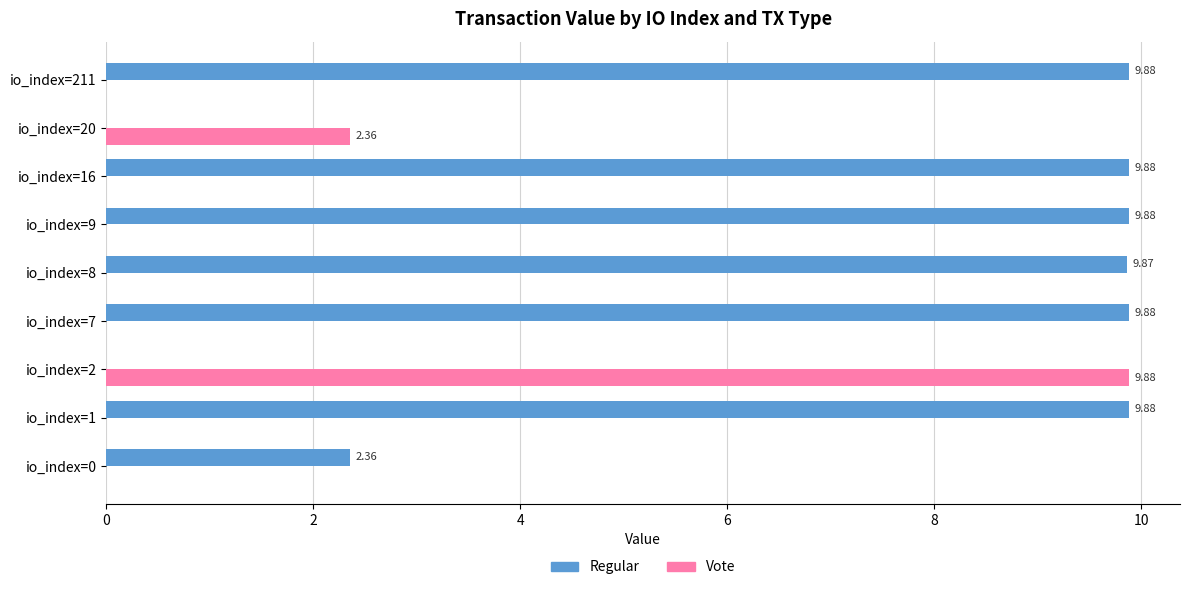

What is the sum of all Regular values?

61.6